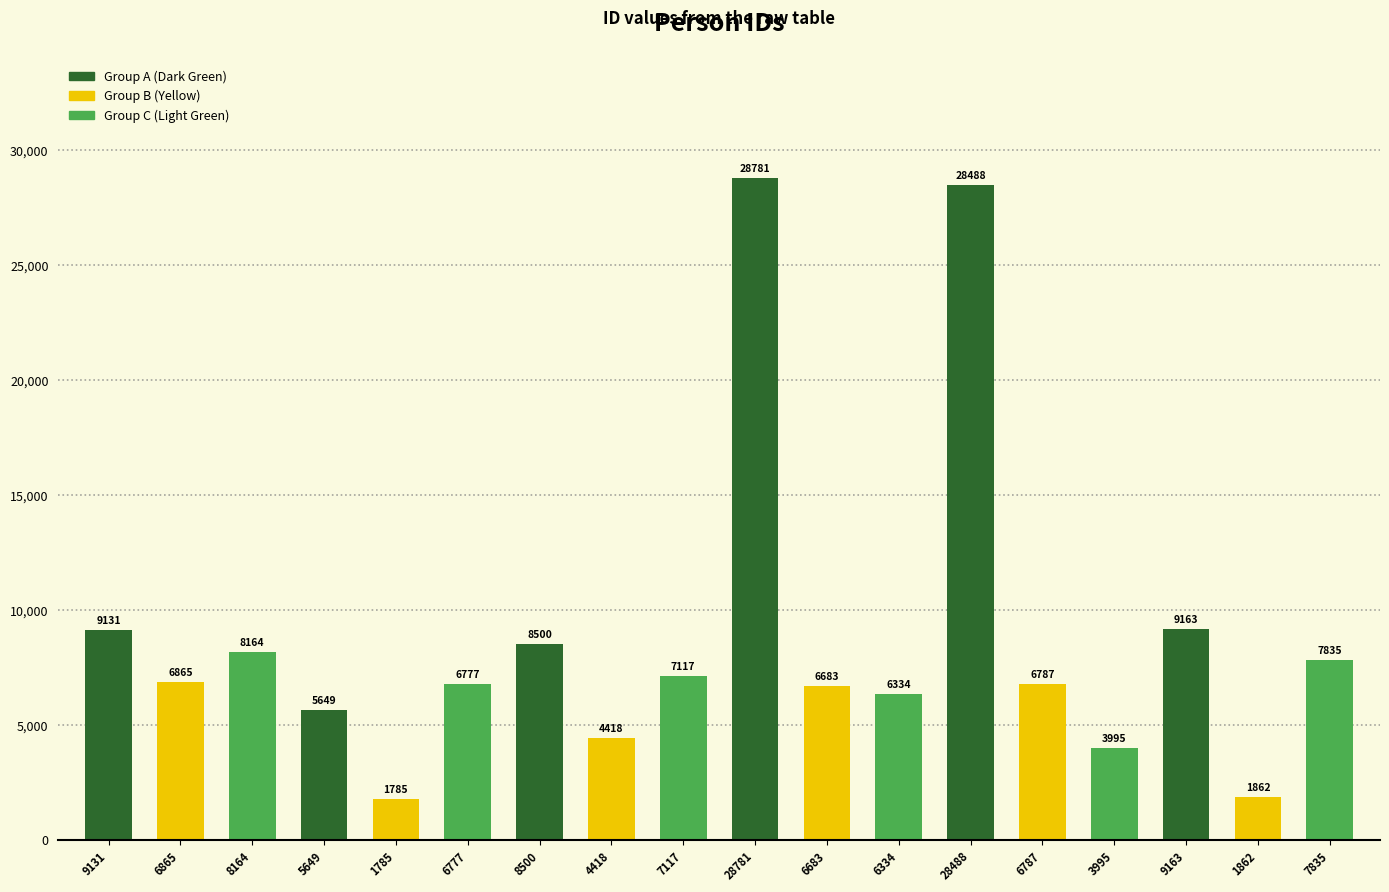

Rank the categories by value from lowest to highest.

1785, 1862, 3995, 4418, 5649, 6334, 6683, 6777, 6787, 6865, 7117, 7835, 8164, 8500, 9131, 9163, 28488, 28781